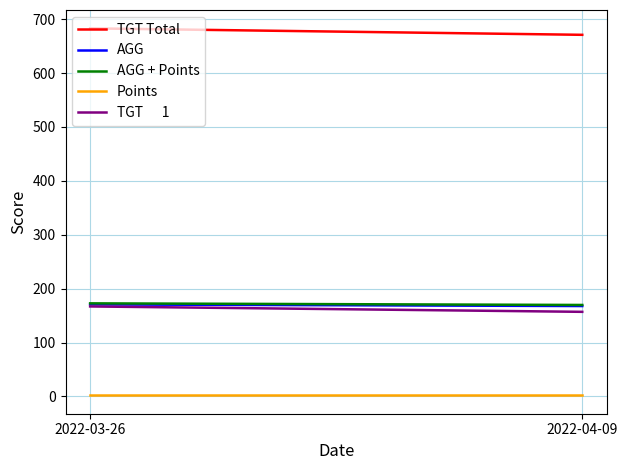

How many lines are shown in the chart?

5